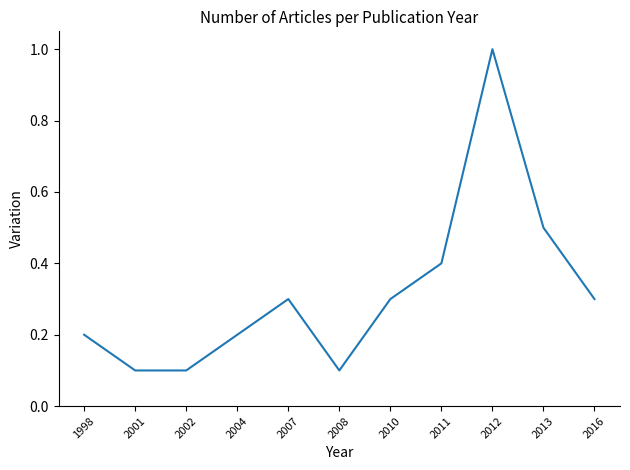

True or false: the data shows 0.3 at 2010.

True